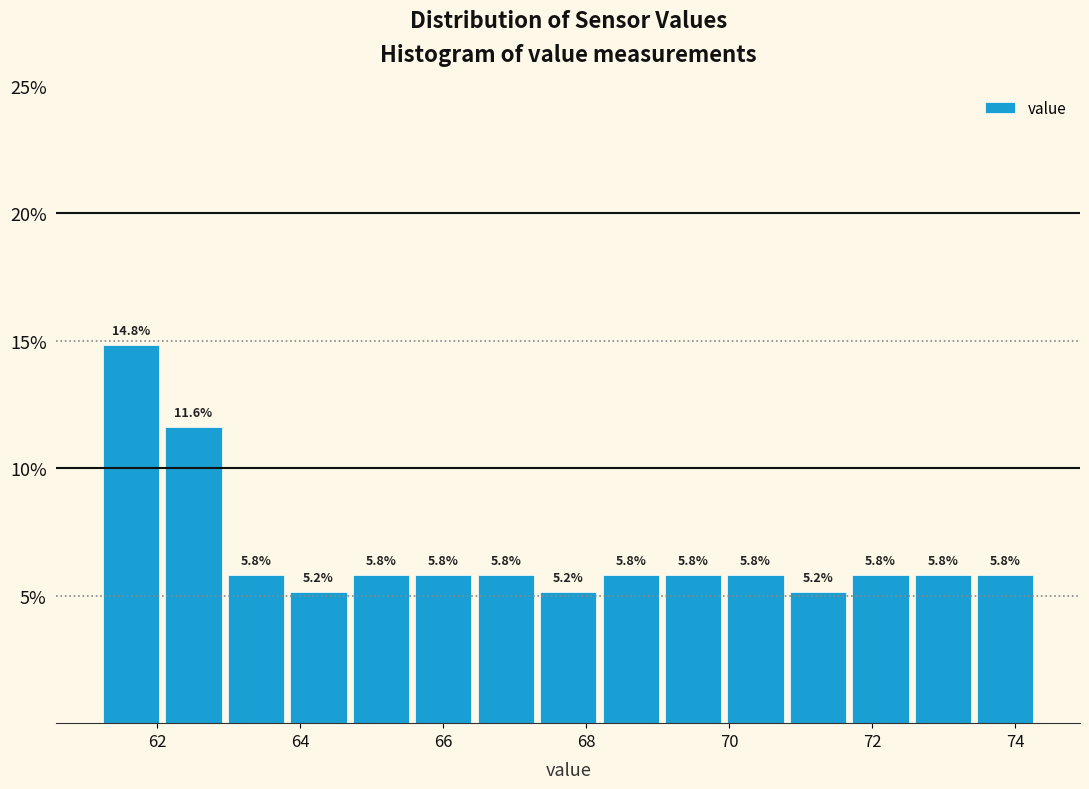

Reading left to right, transcribe this chart: for each bar, give the range it covers on the x-axis and its height. The bar edges are not printed on the chart, so give them approximately, as read against the axis.

61.2 to 62.0: 14.8
62.0 to 63.0: 11.6
63.0 to 63.8: 5.8
63.8 to 64.6: 5.2
64.6 to 65.6: 5.8
65.6 to 66.4: 5.8
66.4 to 67.4: 5.8
67.4 to 68.2: 5.2
68.2 to 69.0: 5.8
69.0 to 70.0: 5.8
70.0 to 70.8: 5.8
70.8 to 71.6: 5.2
71.6 to 72.6: 5.8
72.6 to 73.4: 5.8
73.4 to 74.4: 5.8